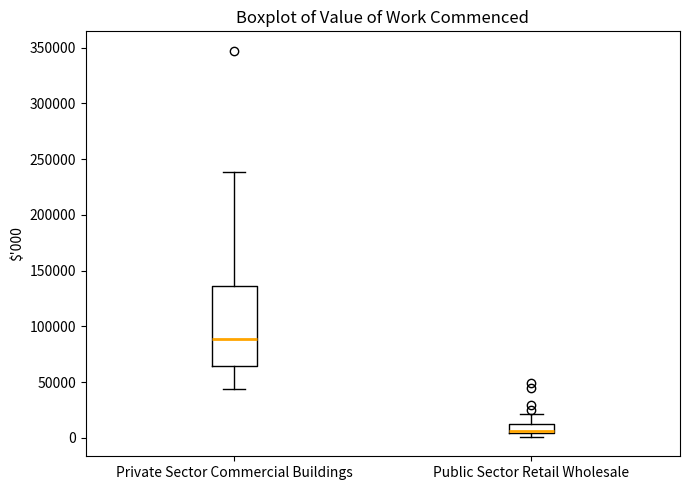

Which box's median line is the highest?

Private Sector Commercial Buildings